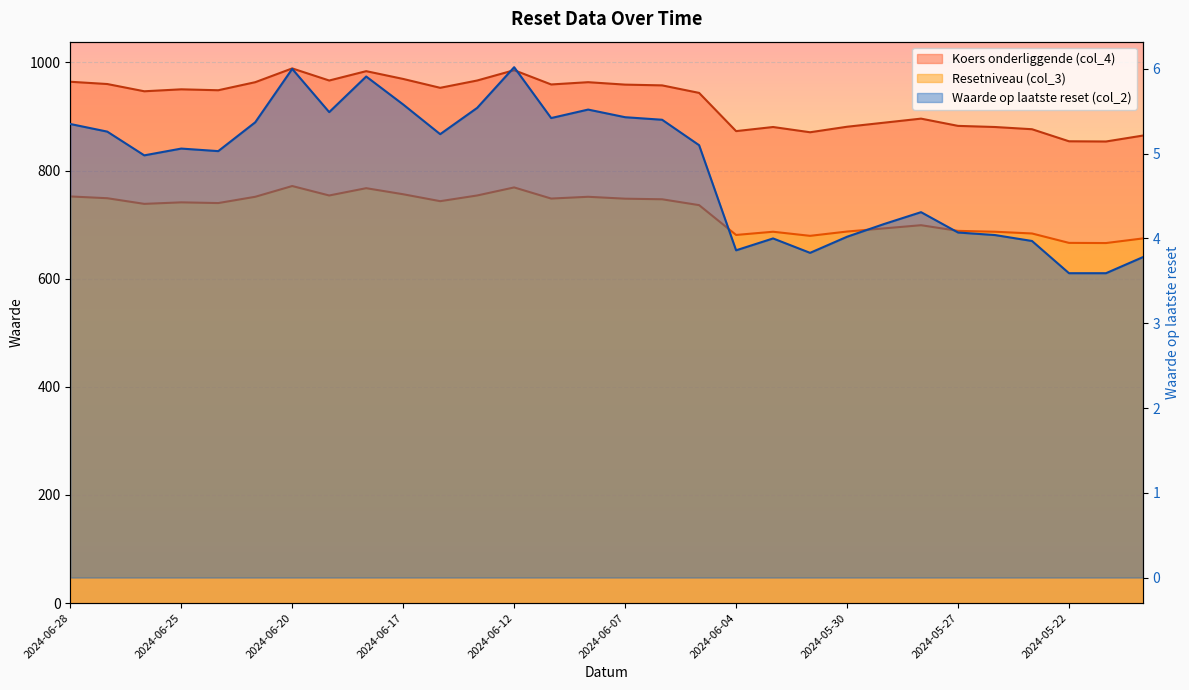

The Waarde op laatste reset (col_2) series shows 1.2 at 2024-06-14. True or false?

False